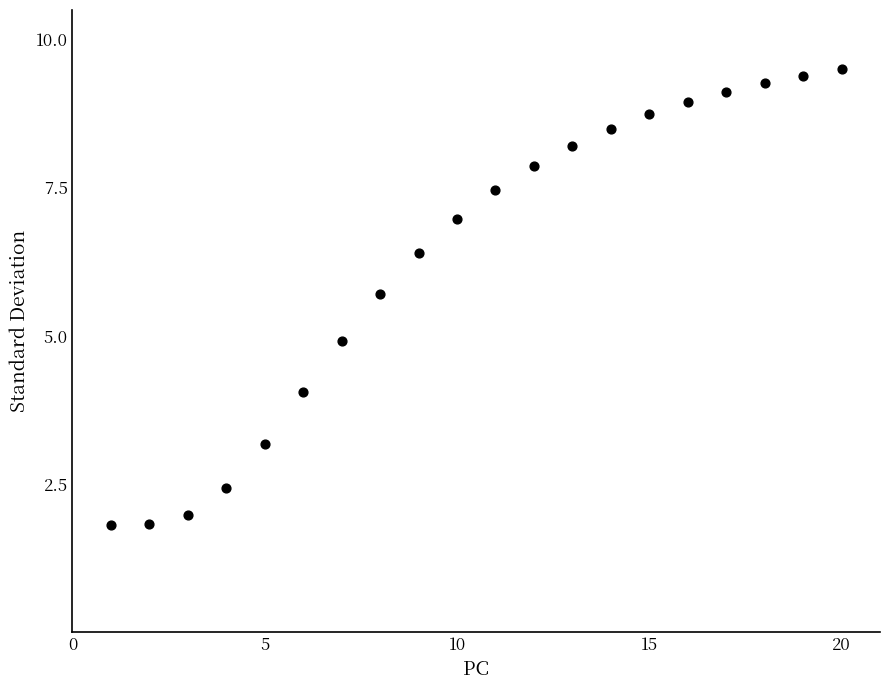

What is the range of X values (max minus min)?

19.0